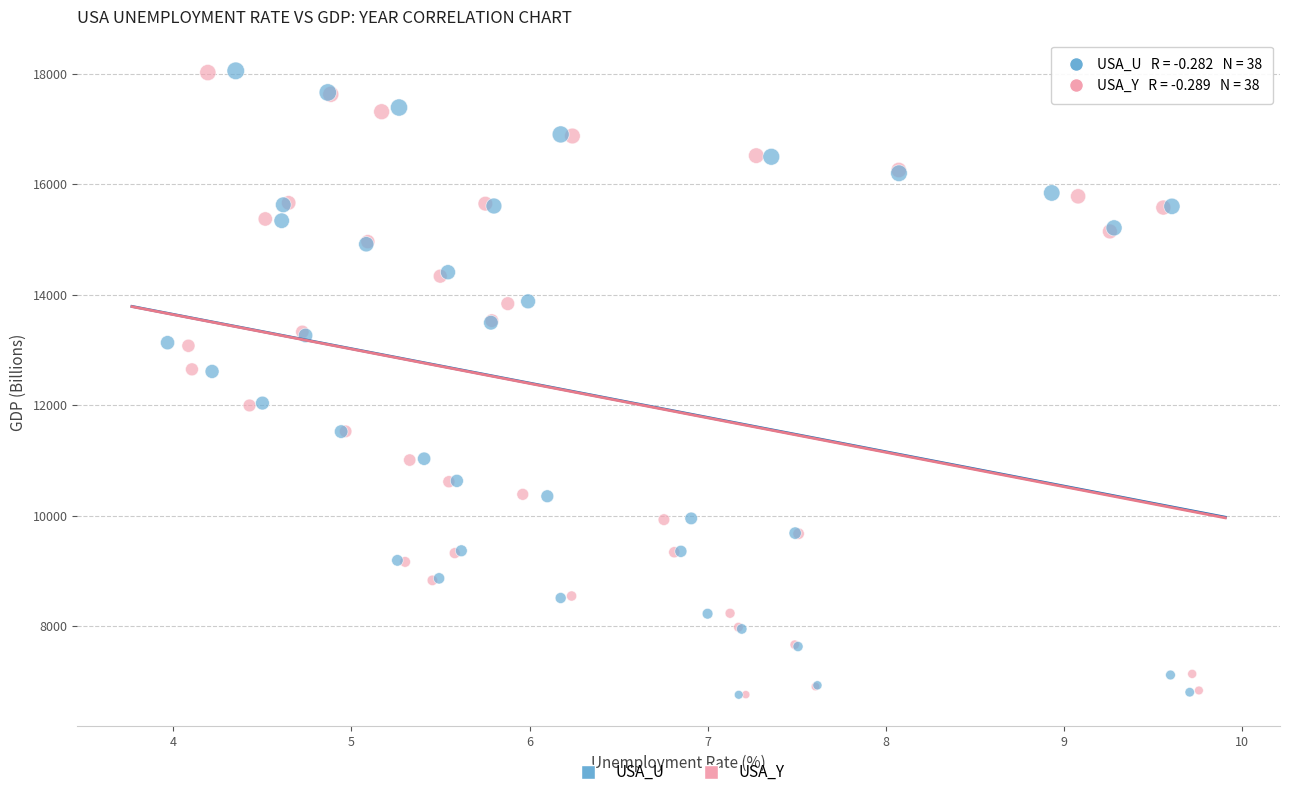

Which series has the largest Y range (max minus min)?

USA_U